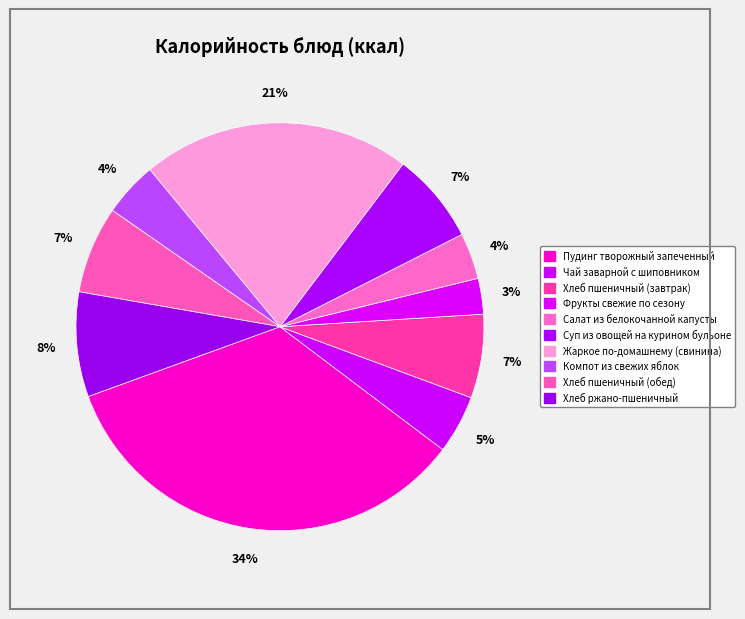

Is it true that Чай заварной с шиповником is 5% of the pie?

True